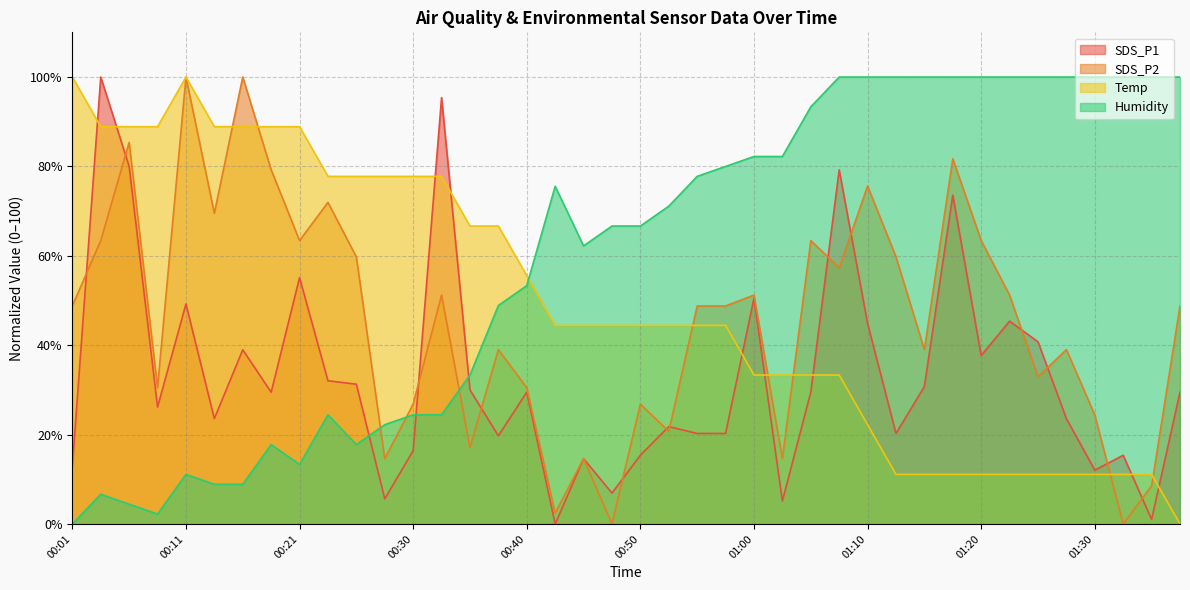

At which category does SDS_P2 reach its first local valley?

00:08